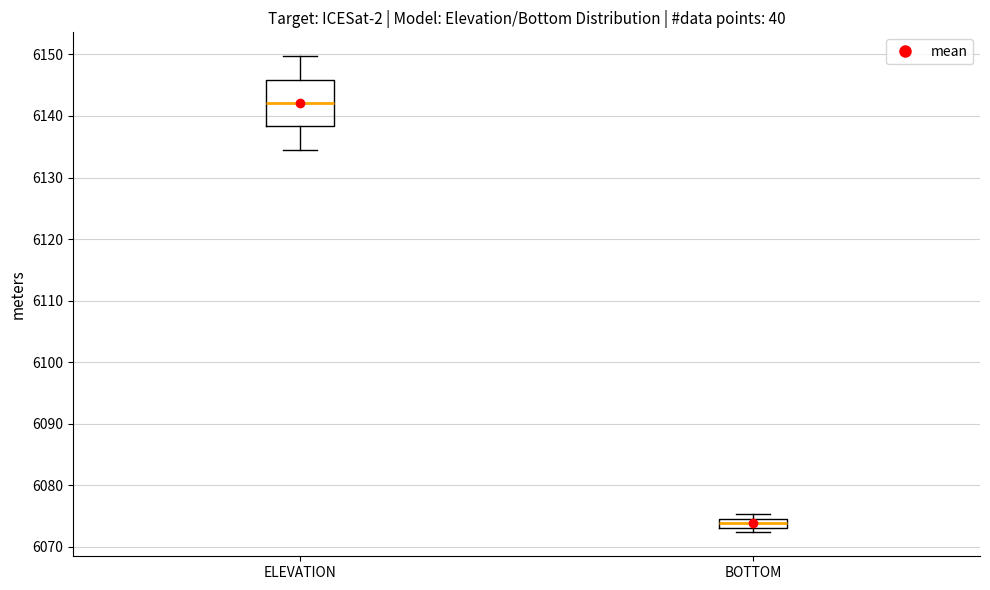

Which box has the lowest median line?

BOTTOM